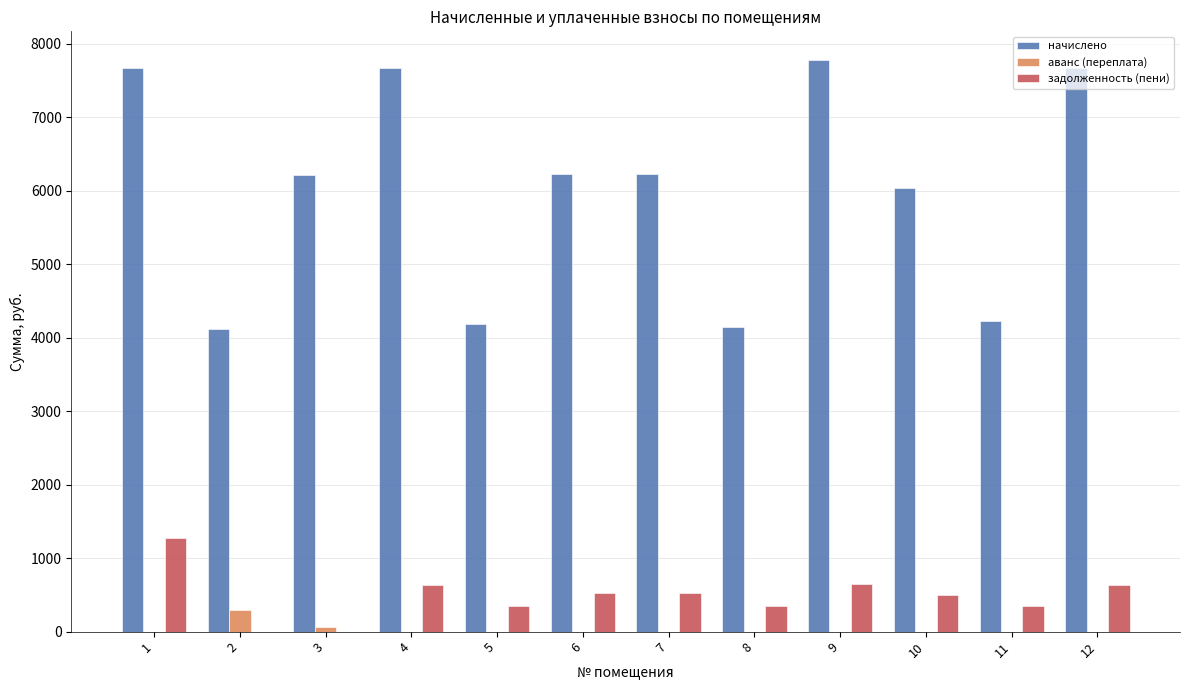

Between 3 and 7, which series saw the biggest shift?

задолженность (пени)